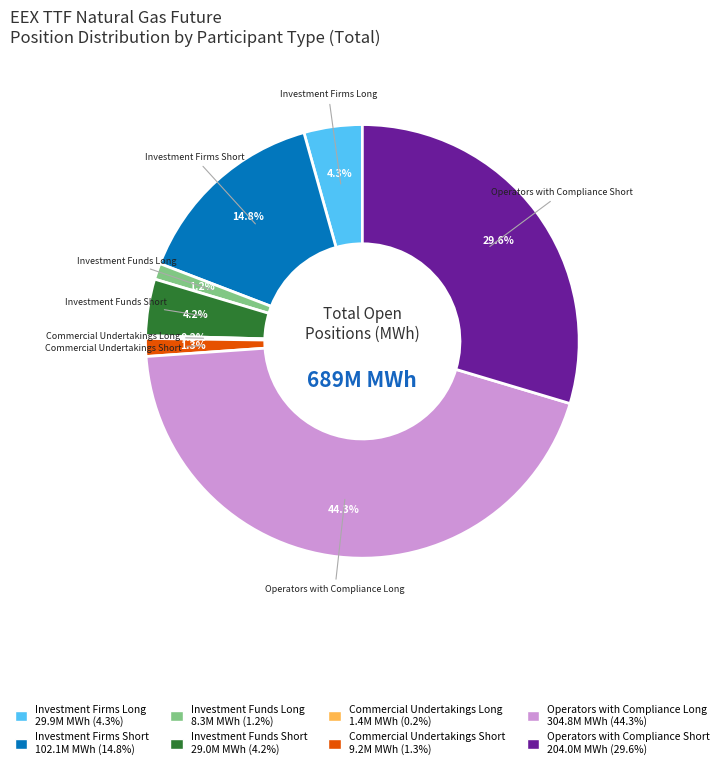

Which category has the biggest portion of the pie?

Operators with Compliance Long